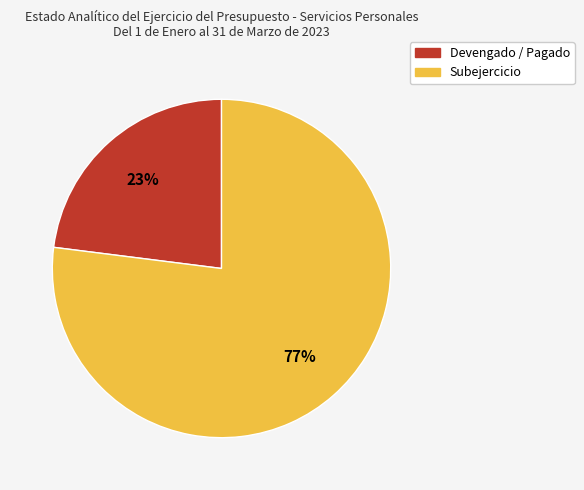

Combined, do Devengado and Subejercicio account for over 50%?

Yes